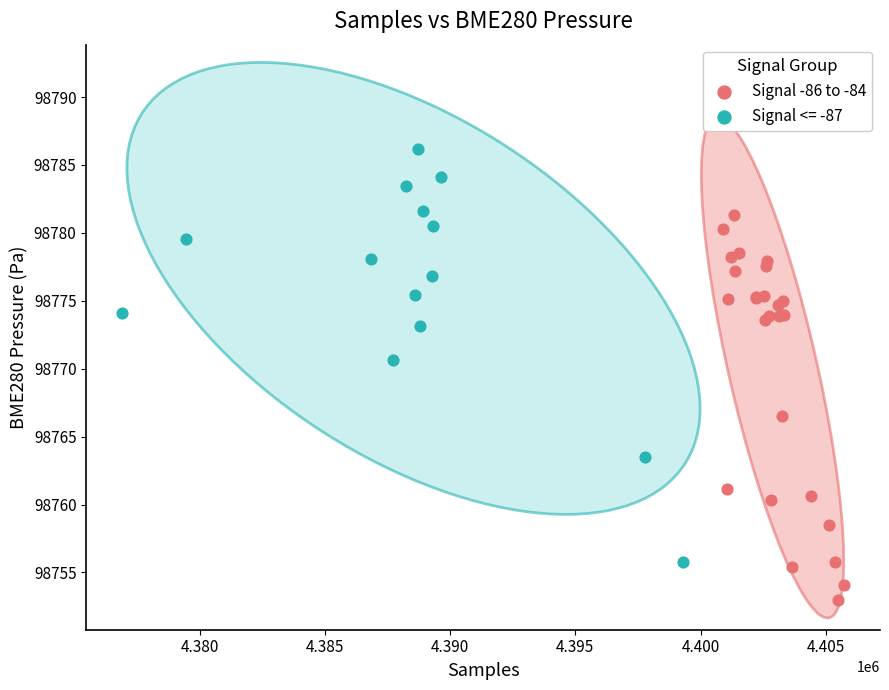

Which series has the widest spread of Y values?

Signal <= -87